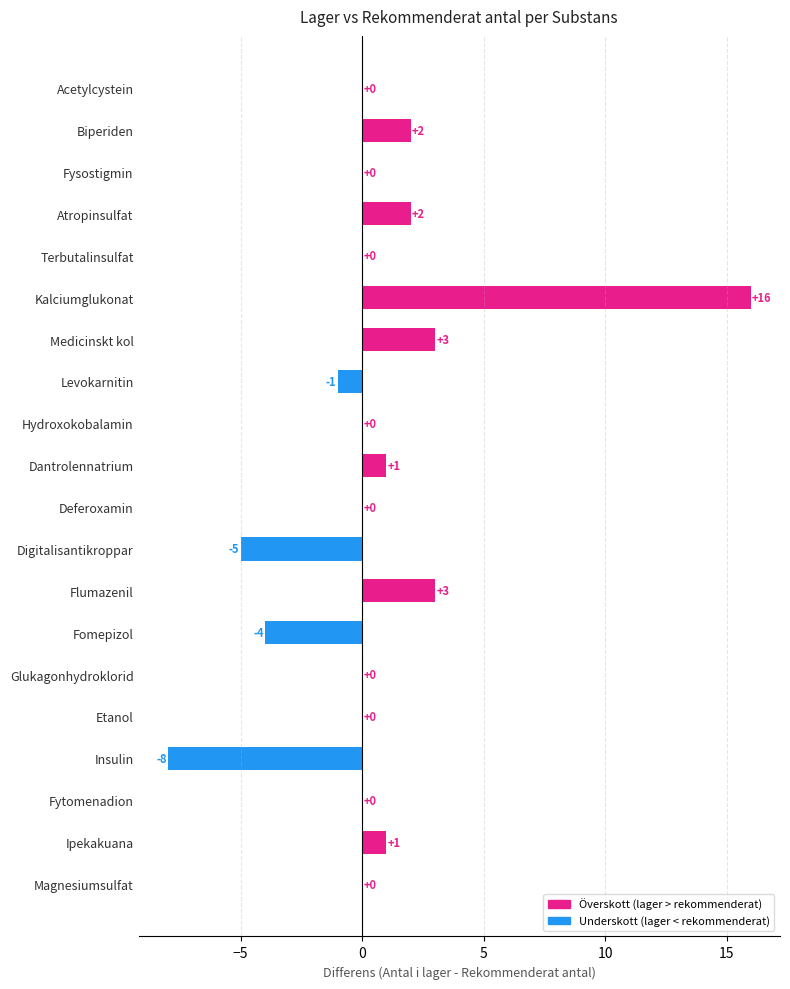

What is the change in value from Levokarnitin to Flumazenil?

+4